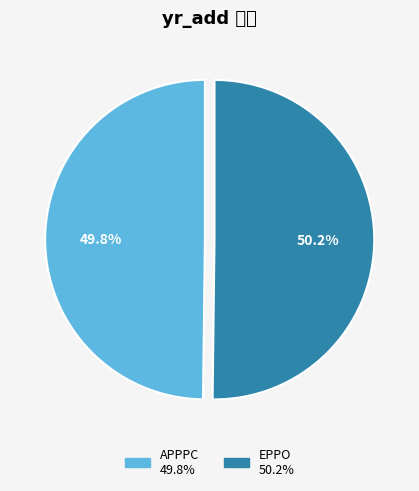

Is there any slice that represents more than half of the pie?

Yes